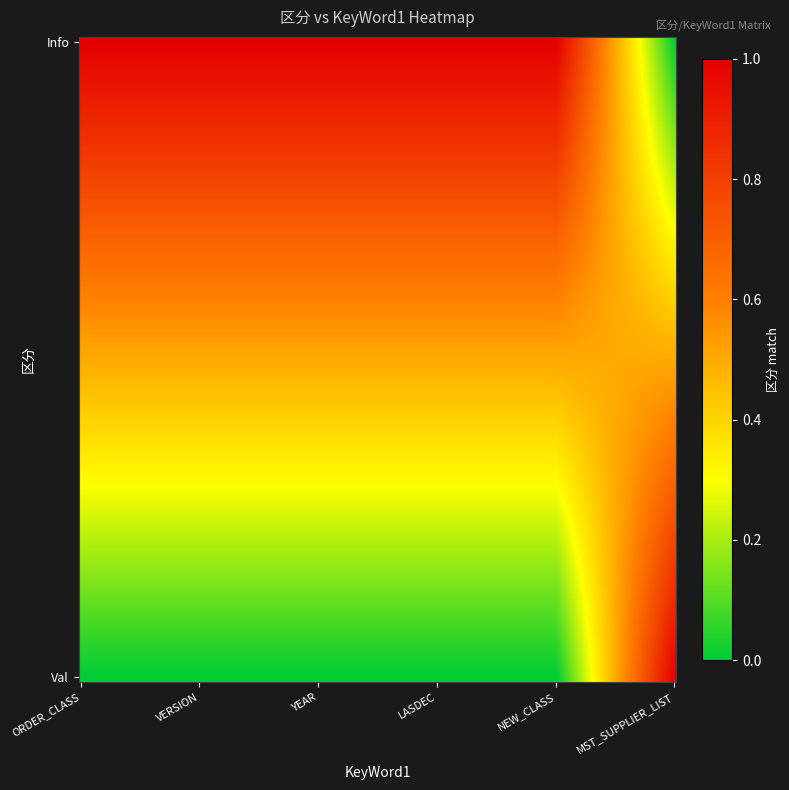

Reading left to right, list all the values displayed in this chart.

Info: ORDER_CLASS=1	VERSION=1	YEAR=1	LASDEC=1	NEW_CLASS=1	MST_SUPPLIER_LIST=0
Val: ORDER_CLASS=0	VERSION=0	YEAR=0	LASDEC=0	NEW_CLASS=0	MST_SUPPLIER_LIST=1